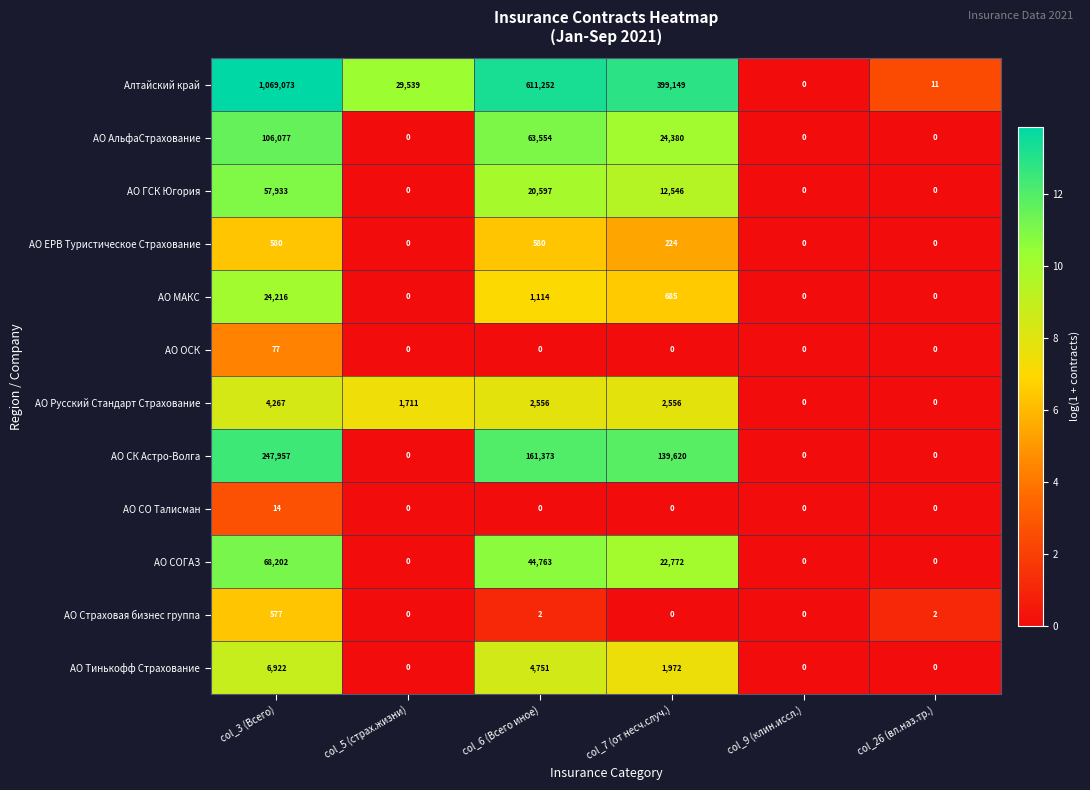

Count the number of categories in the chart.

6